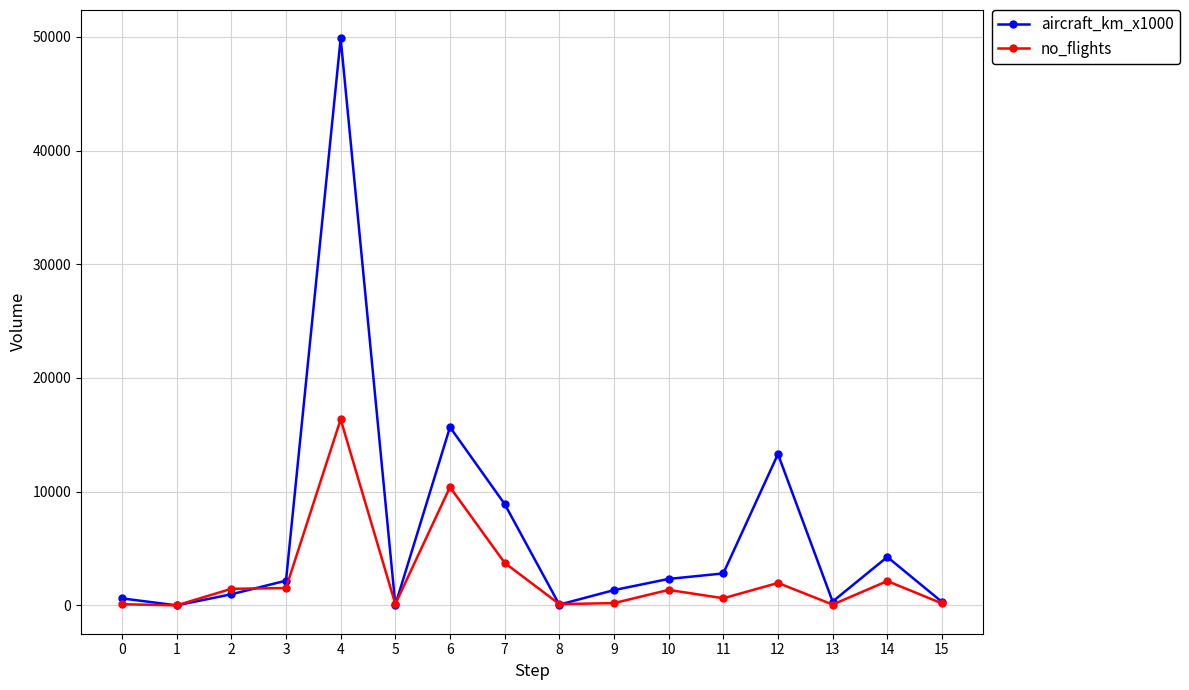

At which category is the sum across all series the highest?

4